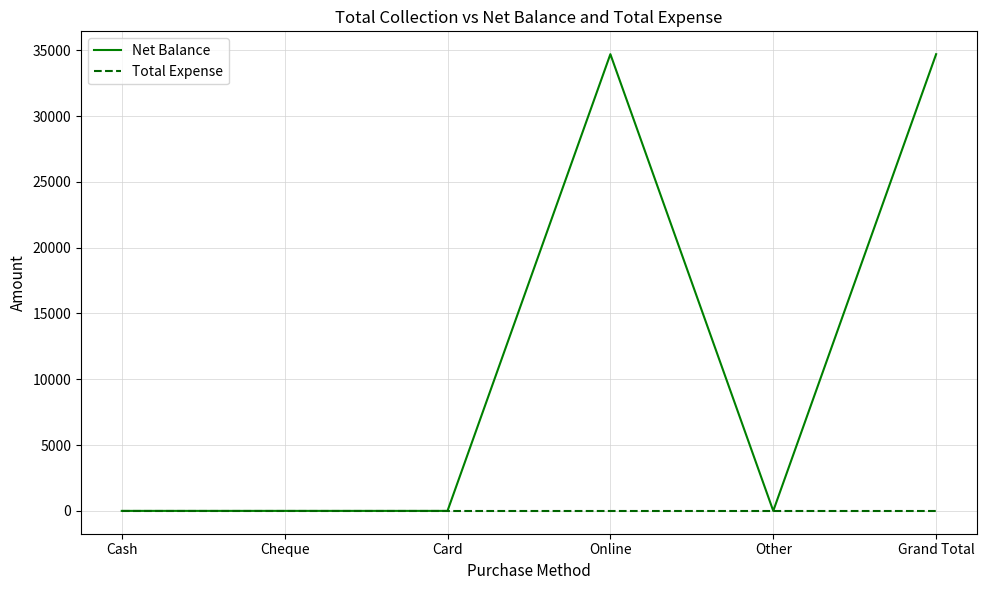

Which series has the largest total across all categories?

Net Balance